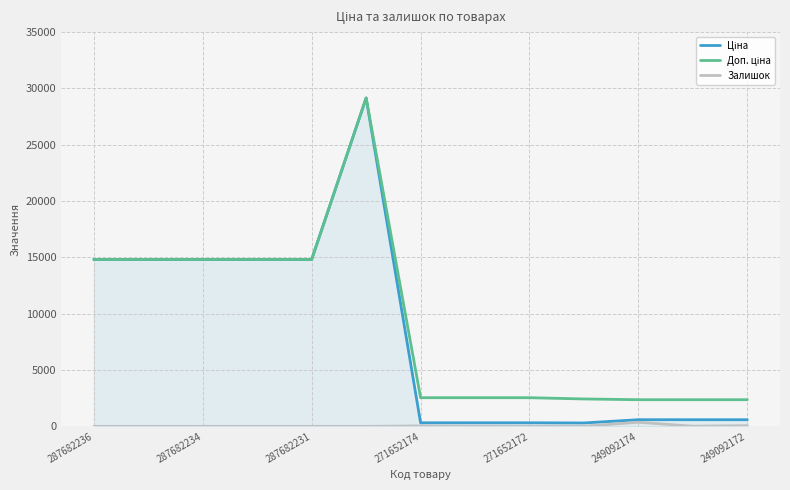

What is the maximum value shown in the chart?

29152.3